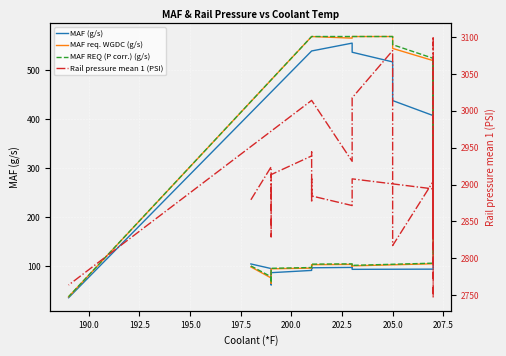

What is the sum of all Rail pressure mean 1 (PSI) values?

116056.5